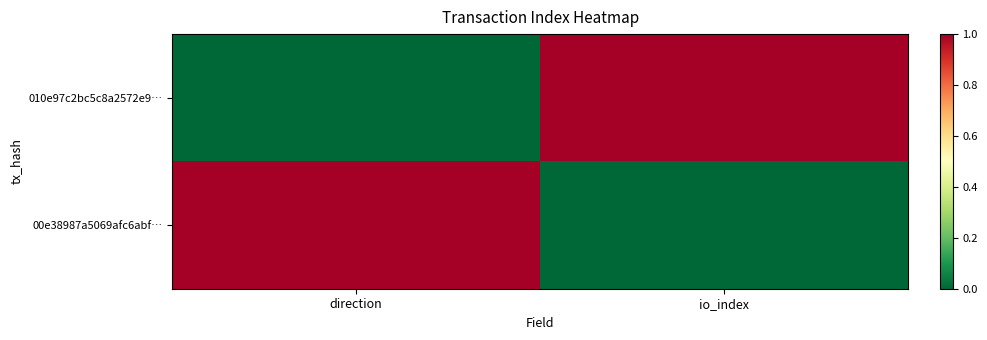

Reading left to right, transcribe all the data shown in this chart.

010e97c2bc5c8a2572e9…: direction=0	io_index=1
00e38987a5069afc6abf…: direction=1	io_index=0